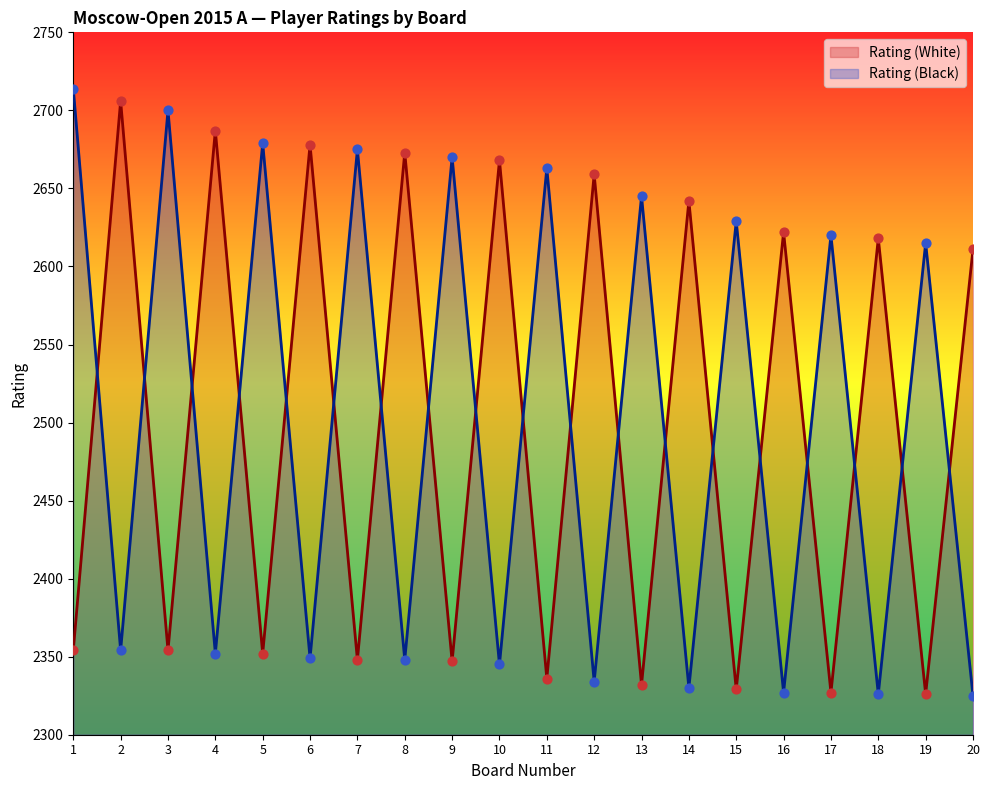

What is the total value across all series at 3?

5054